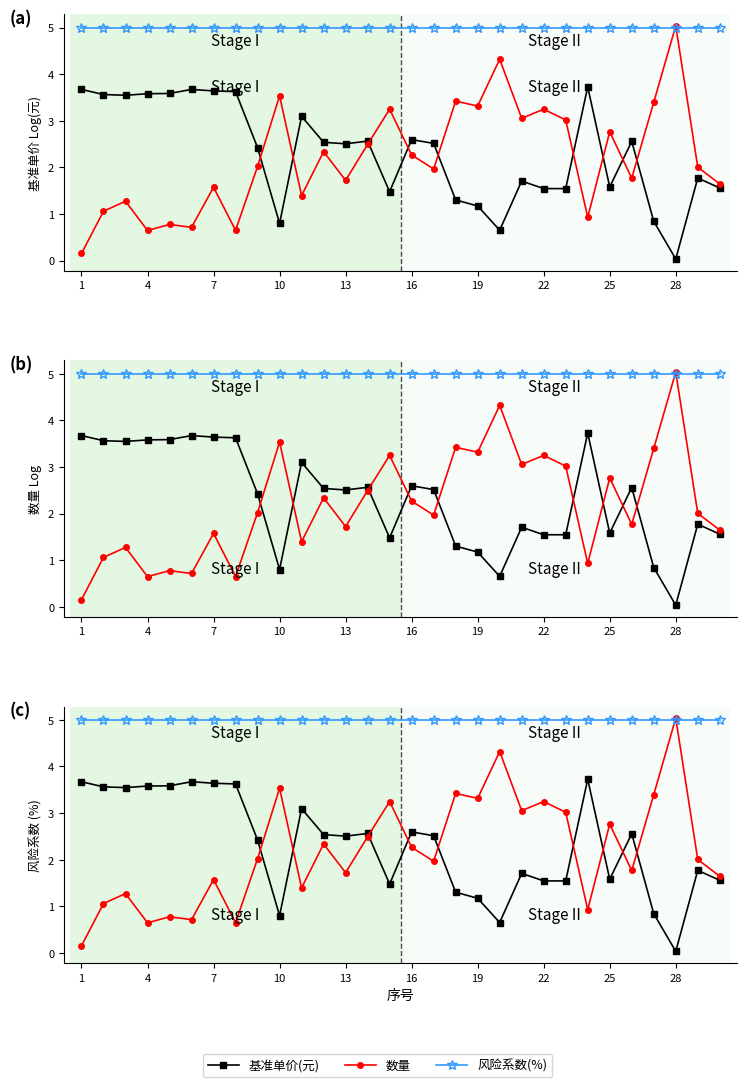

At 22, list the series in order from smallest to largest.

基准单价(元), 数量, 风险系数(%)